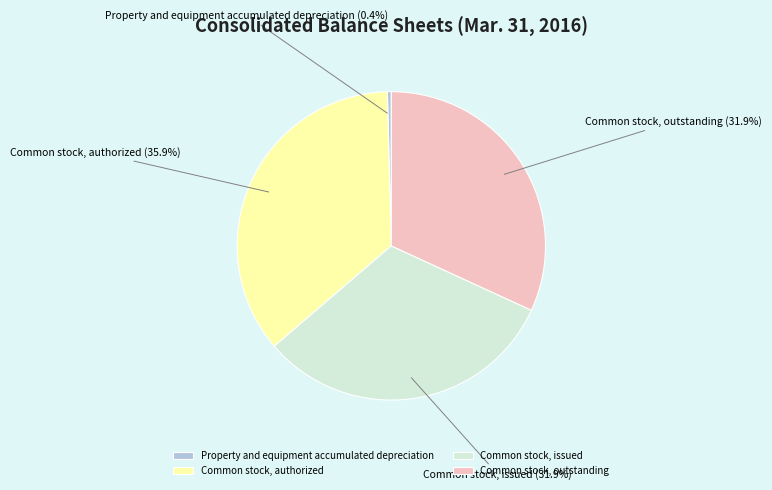

Which slice is the largest?

Common stock, authorized